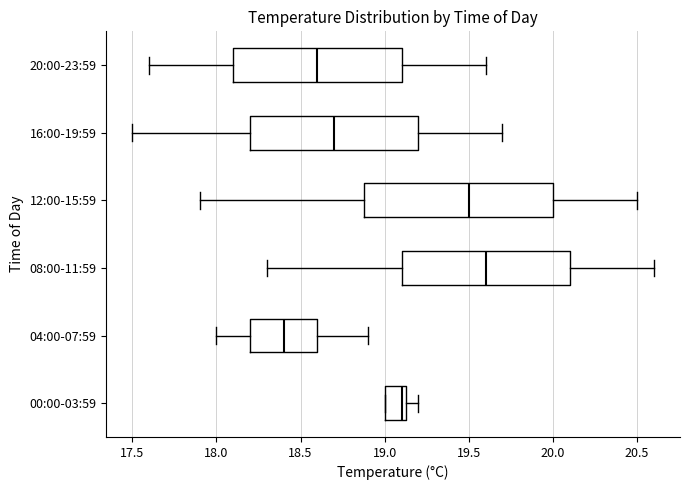

Which box is the widest, from its left edge to its right edge?

12:00-15:59